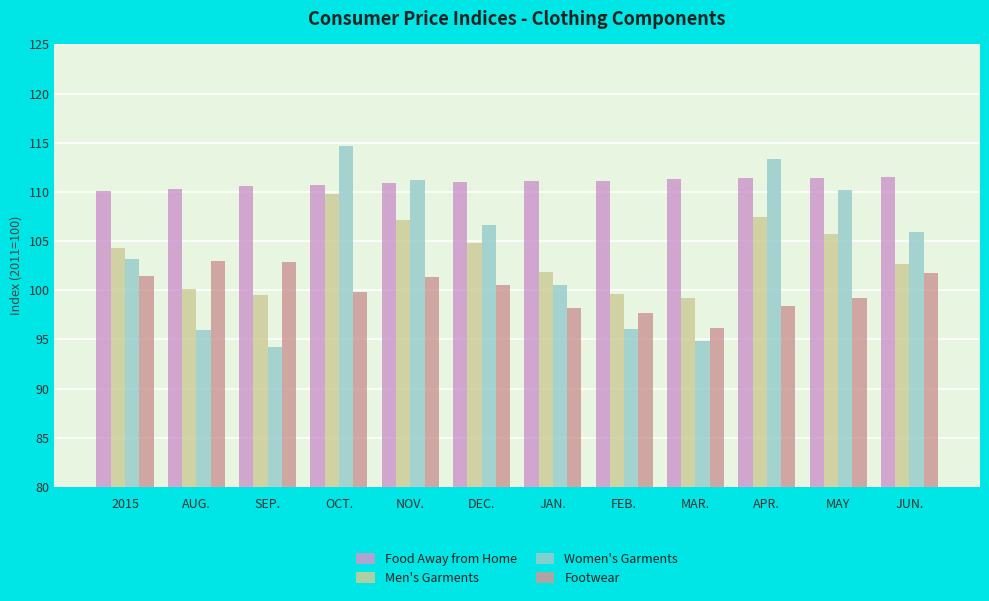

What is the minimum value for Women's Garments?

94.3